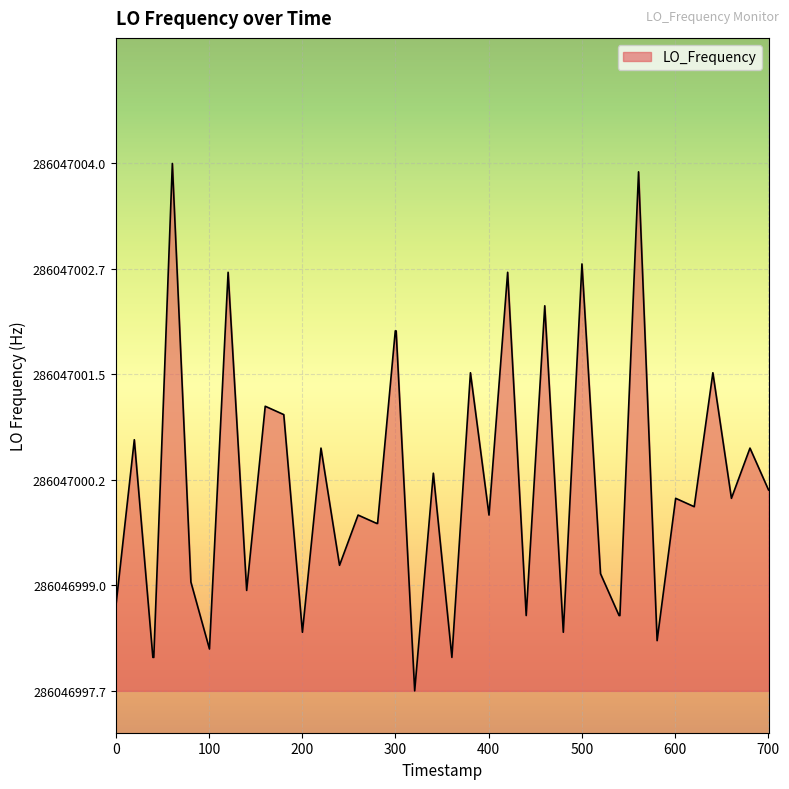

How many lines are shown in the chart?

1